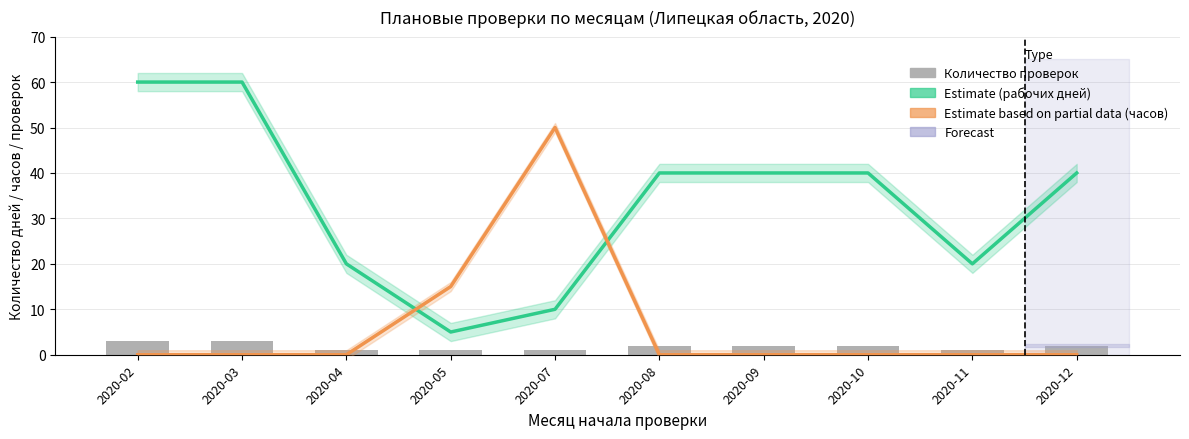

Is the value of Estimate based on partial data (часов) at 2020-09 greater than the value of Количество проверок at 2020-12?

No